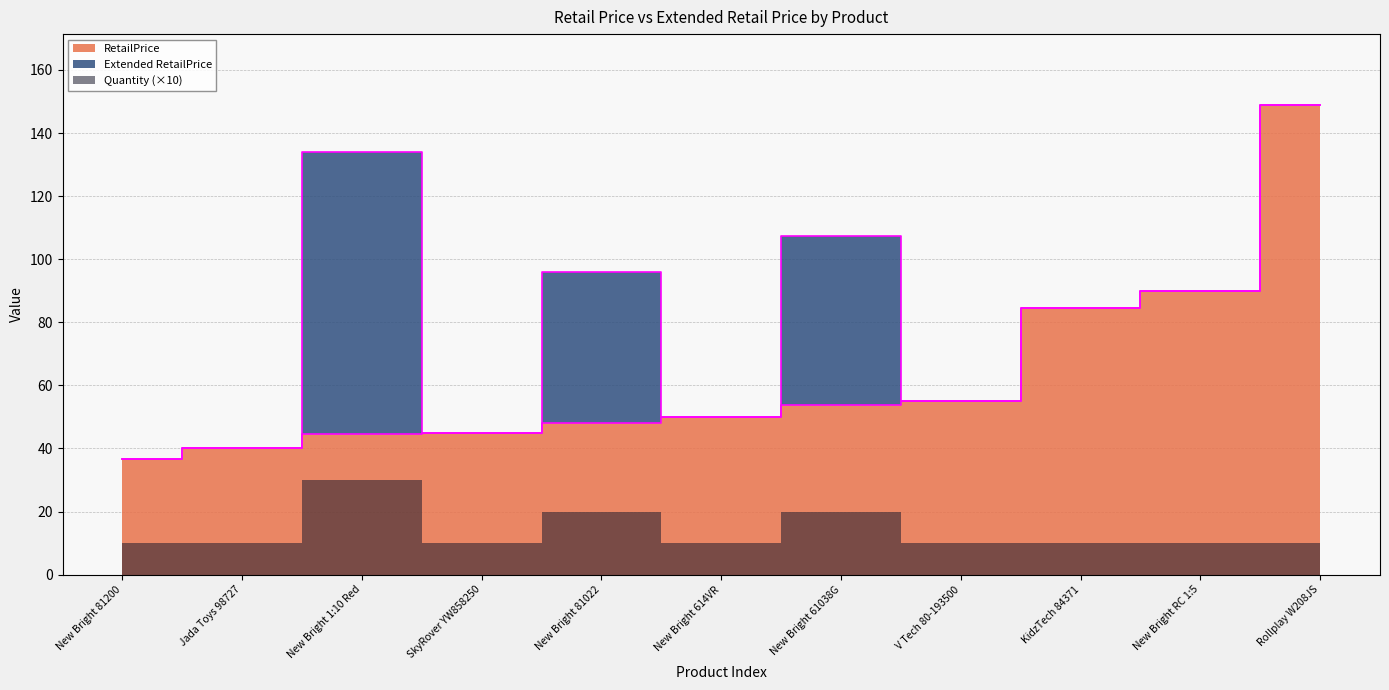

Which series has the largest total across all categories?

Extended RetailPrice